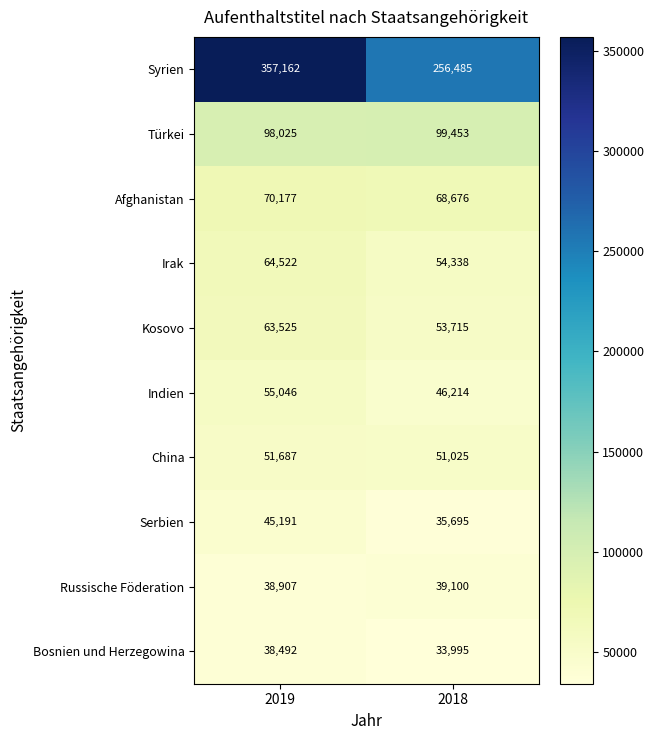

Which series has the widest spread of values?

Syrien